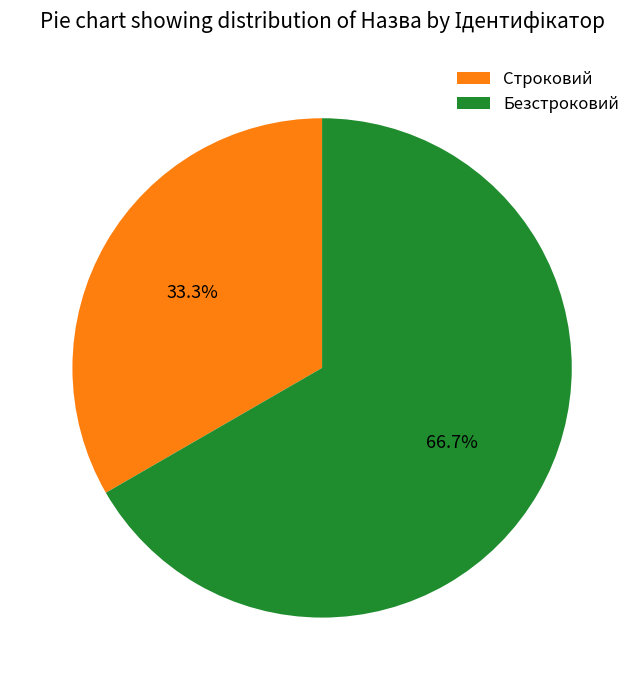

True or false: Строковий accounts for 33% of the total.

True